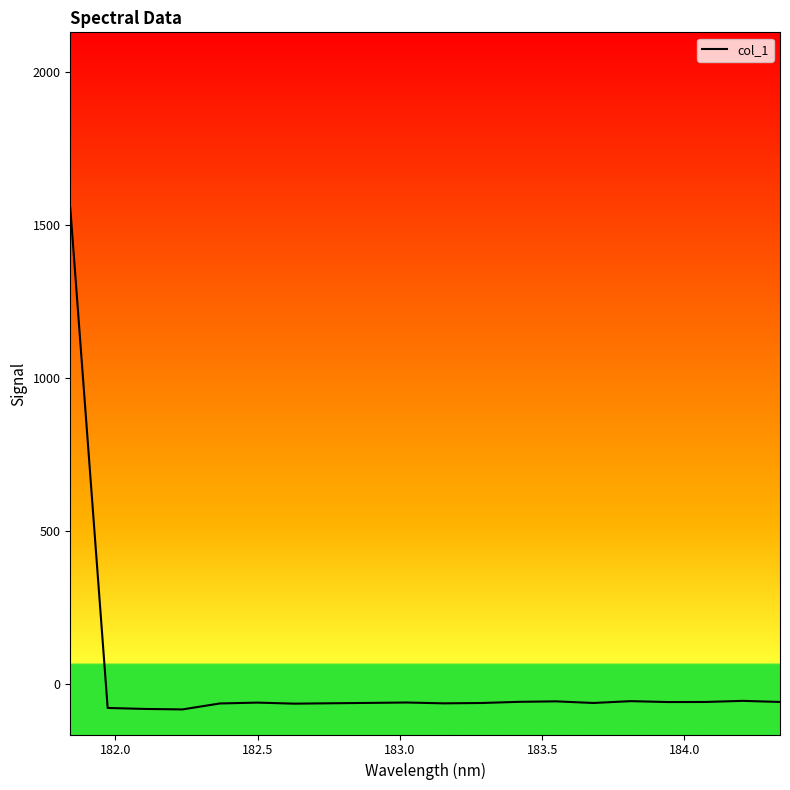

What is the difference between the maximum and minimum values?

1638.2